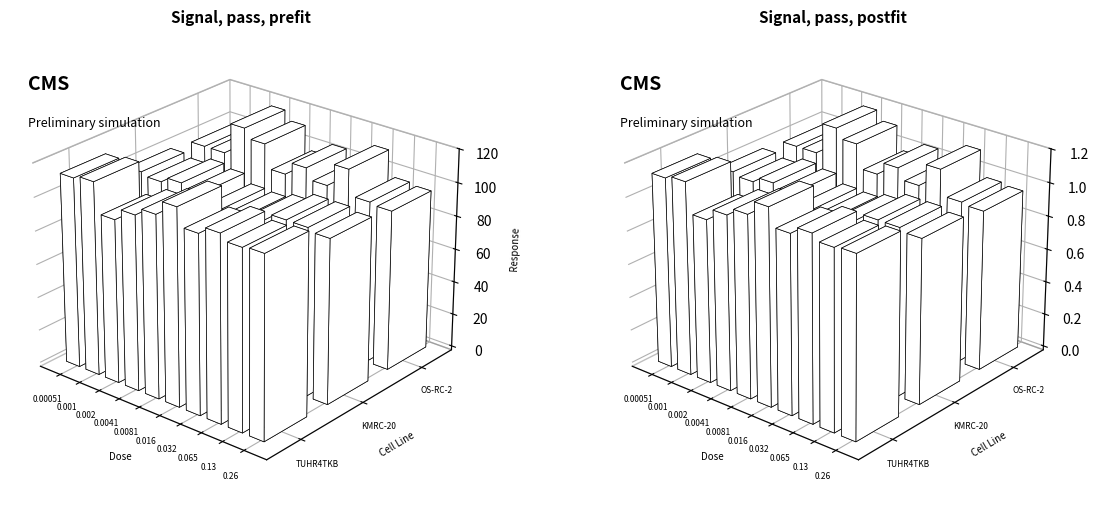

How many series are shown in this chart?

3